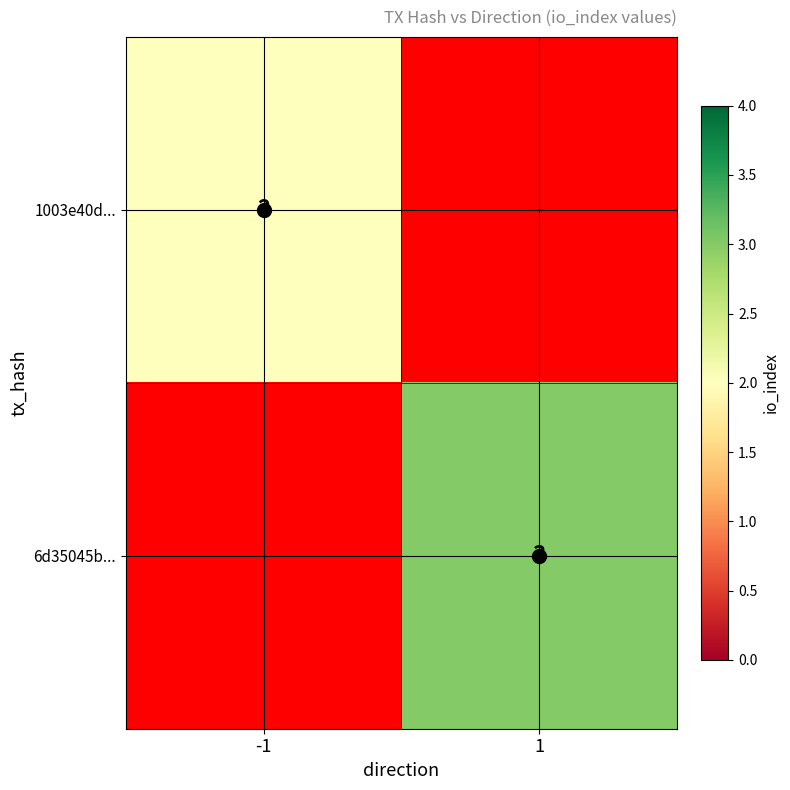

Is the value of 6d35045b... at 1 greater than the value of 1003e40d... at -1?

Yes